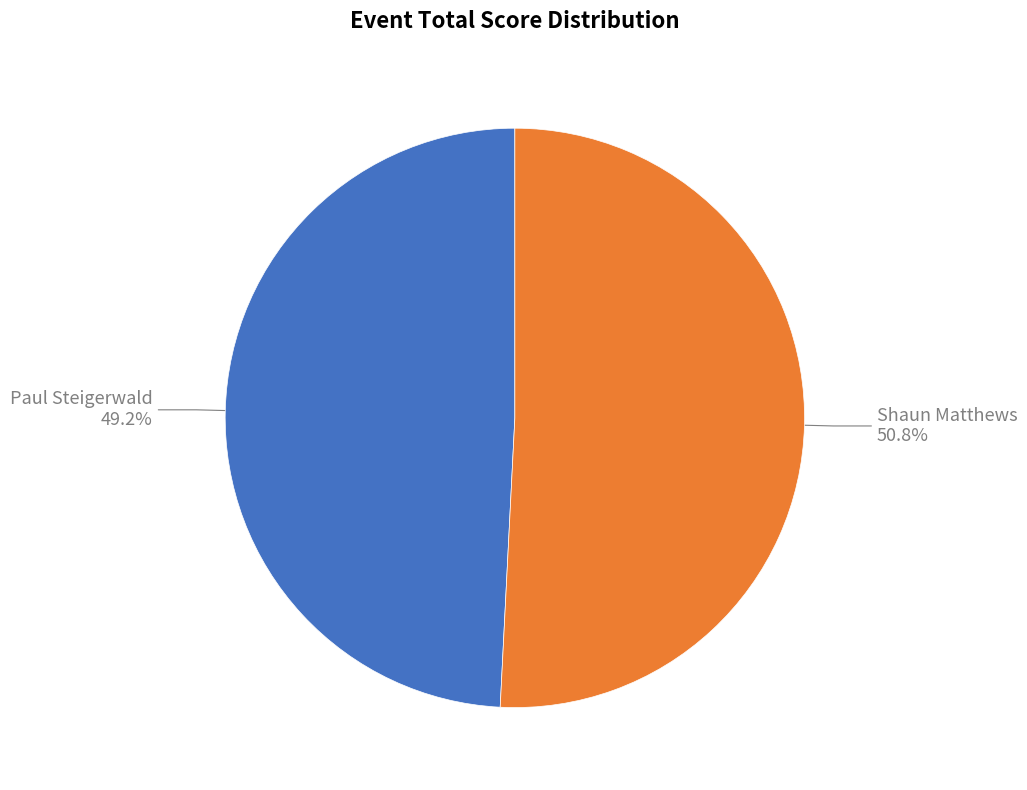

To the nearest percent, what is the difference between the largest and smallest slice percentages?

2%